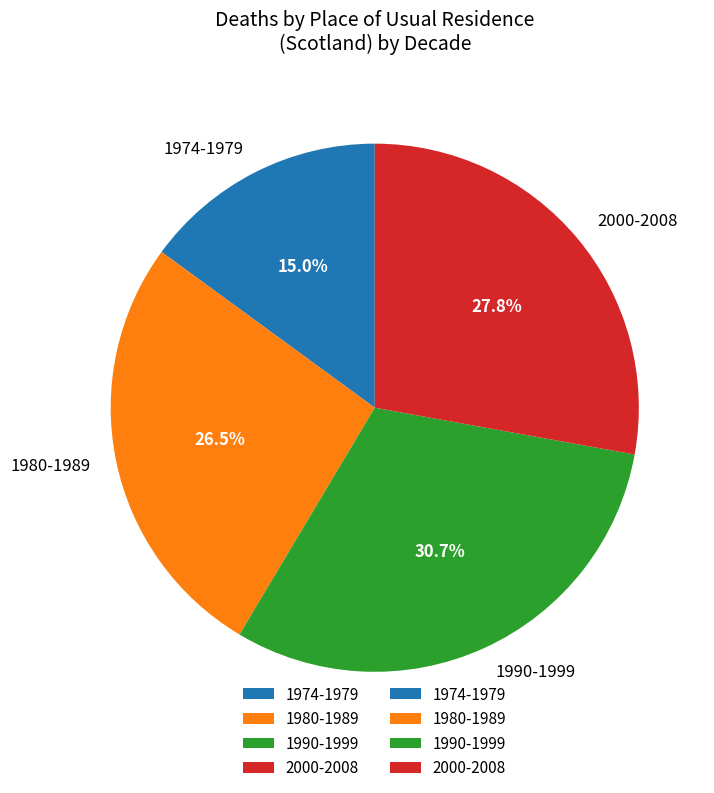

What is the largest slice in the pie chart?

1990-1999